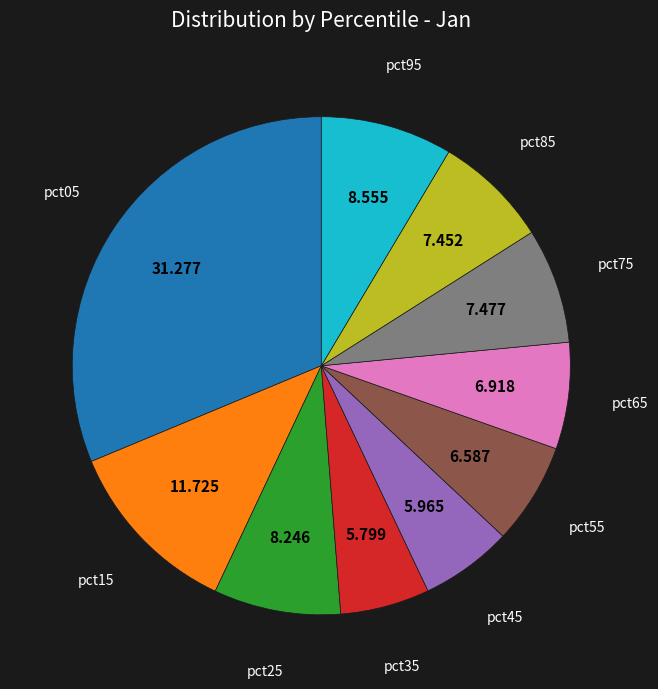

Is there a majority slice in this chart?

No